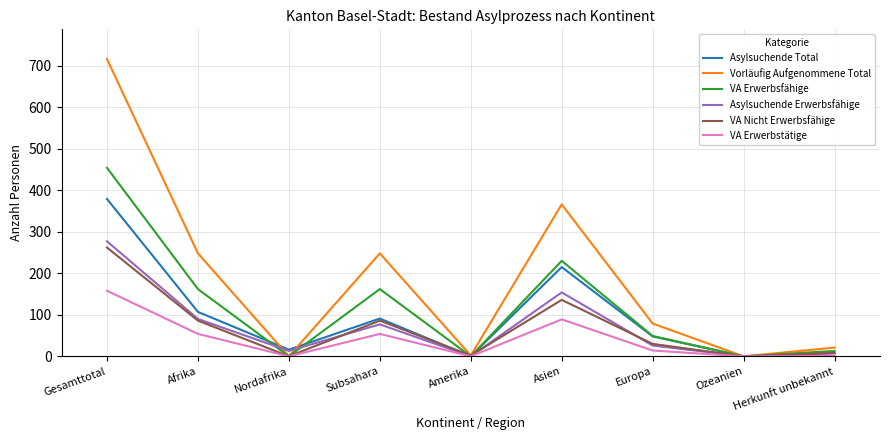

At which category does the chart reach its peak across all series?

Gesamttotal